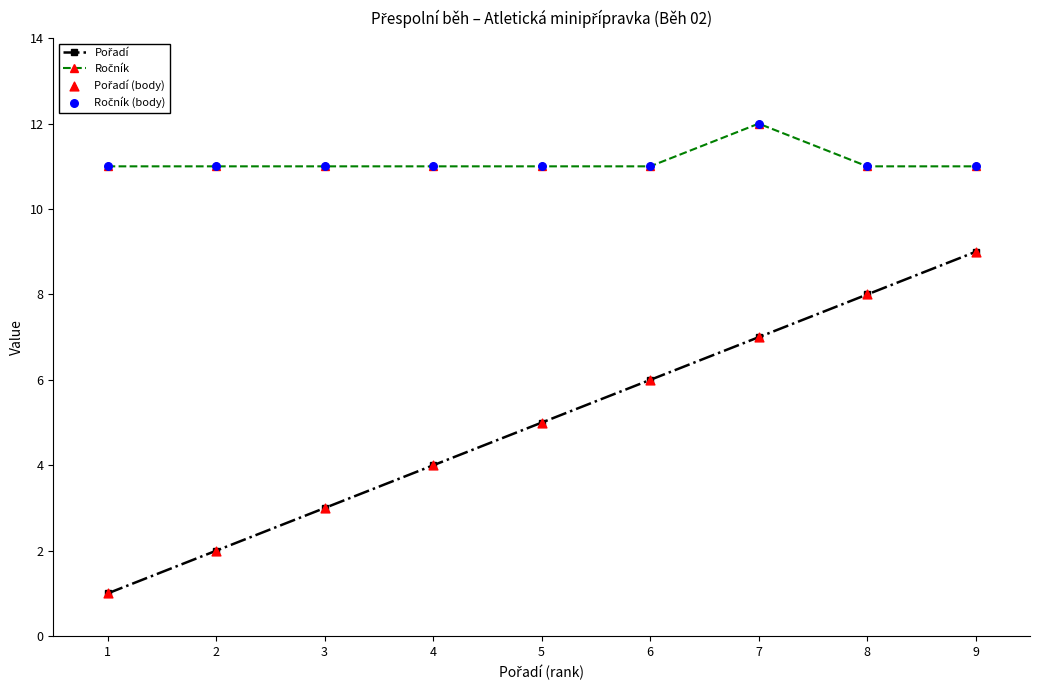

At which category is the sum across all series the highest?

9